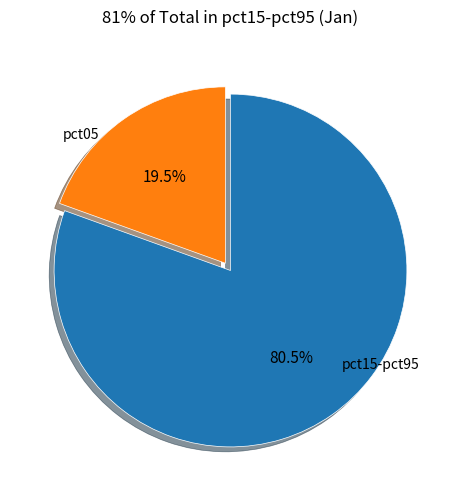

Does any single category account for the majority?

Yes